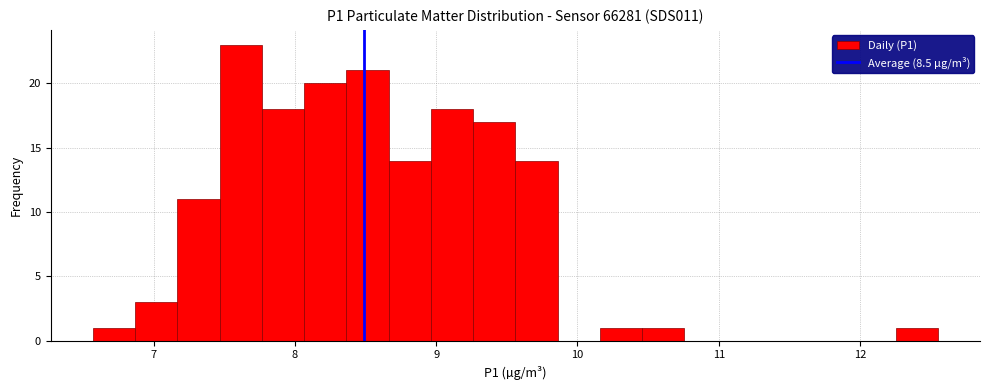

Around what value on the x-axis is the tallest bar? Give the approximate position of its centre, as read against the axis.

7.6